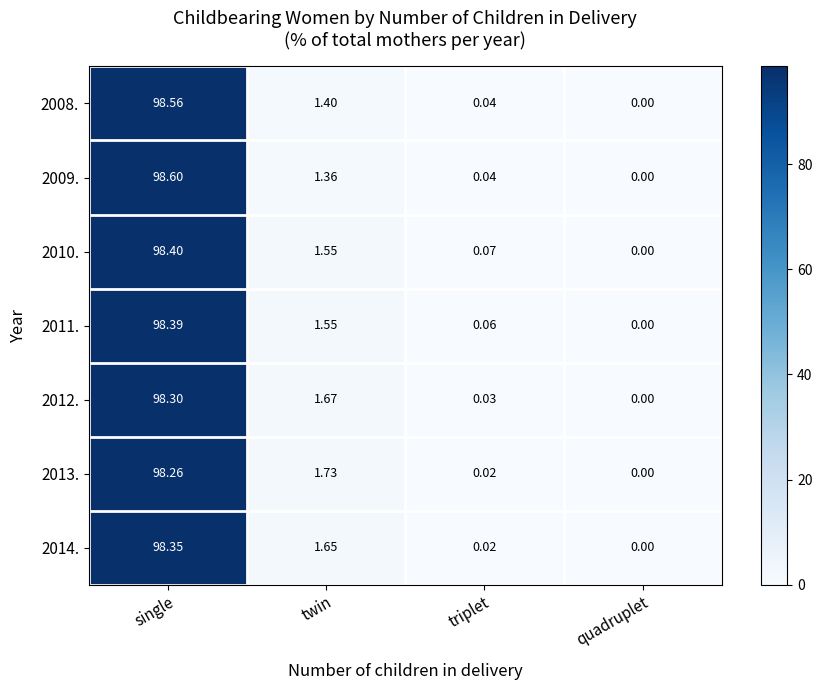

Which label corresponds to the largest value in the chart?

single